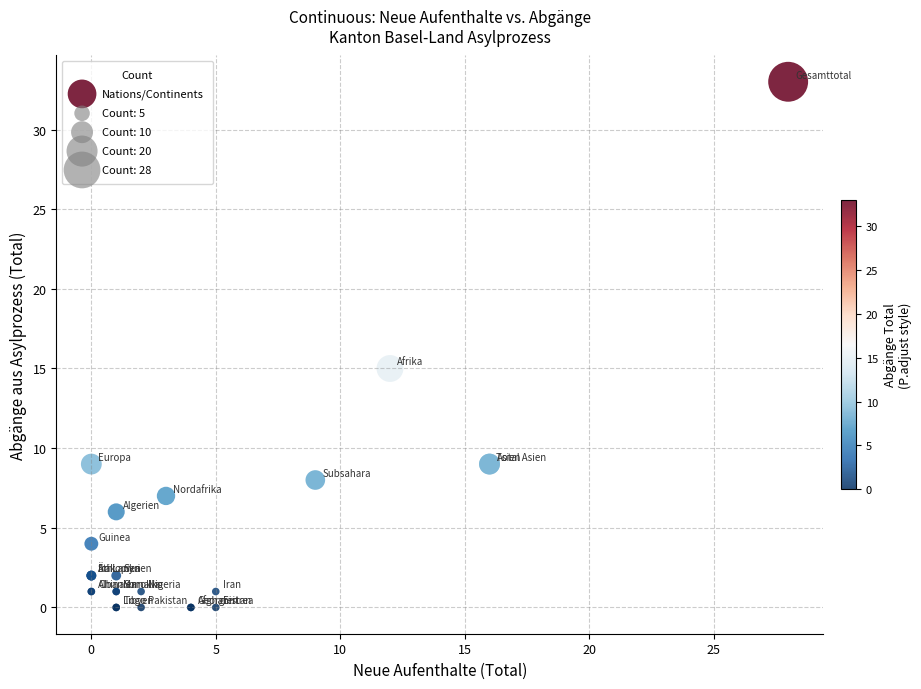

What Y value in the scatter plot is closest to 16?

15